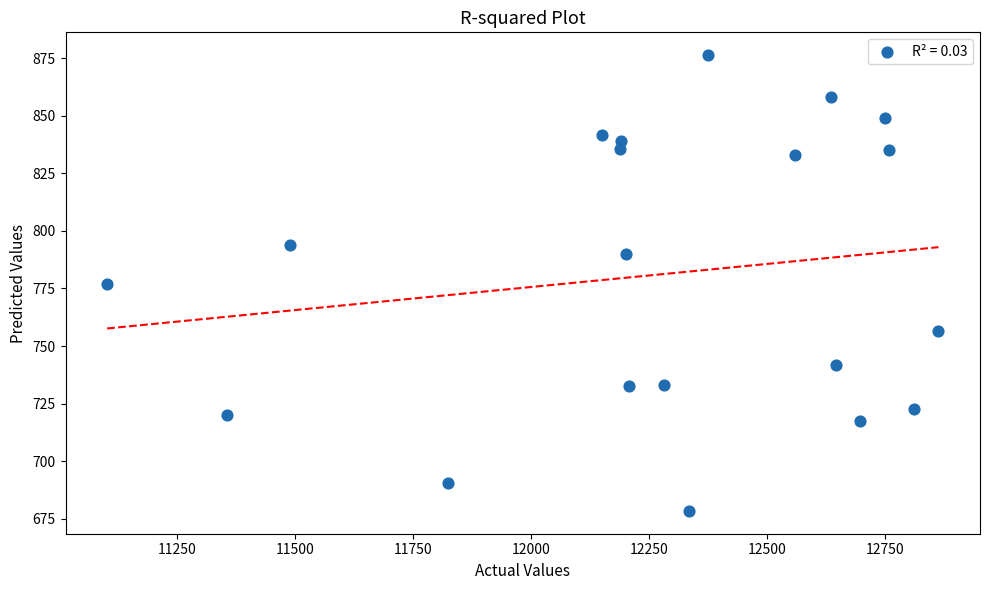

What is the range of Y values (max minus min)?

197.9